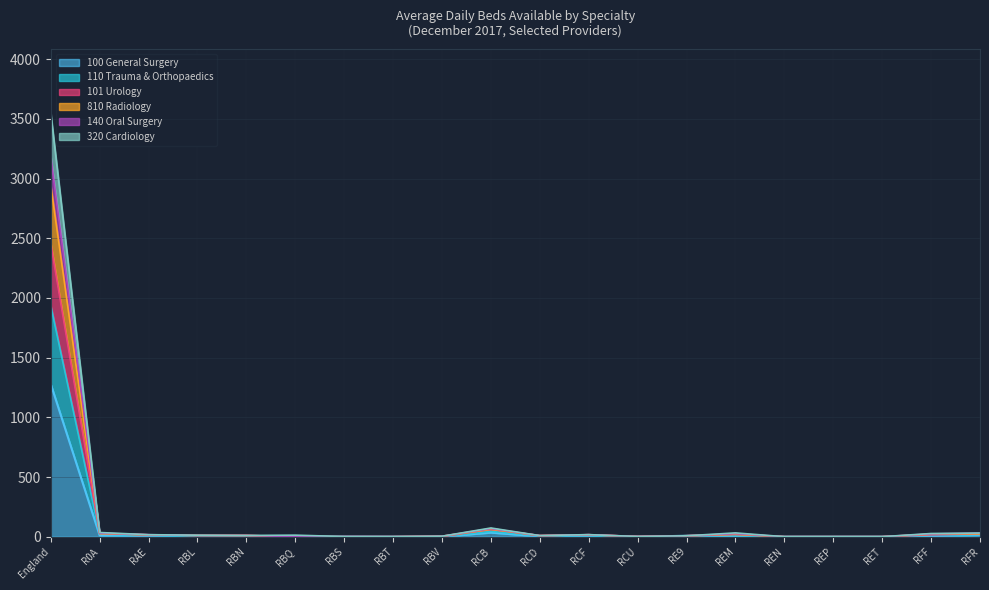

What is the maximum value for 100 General Surgery?

1279.7